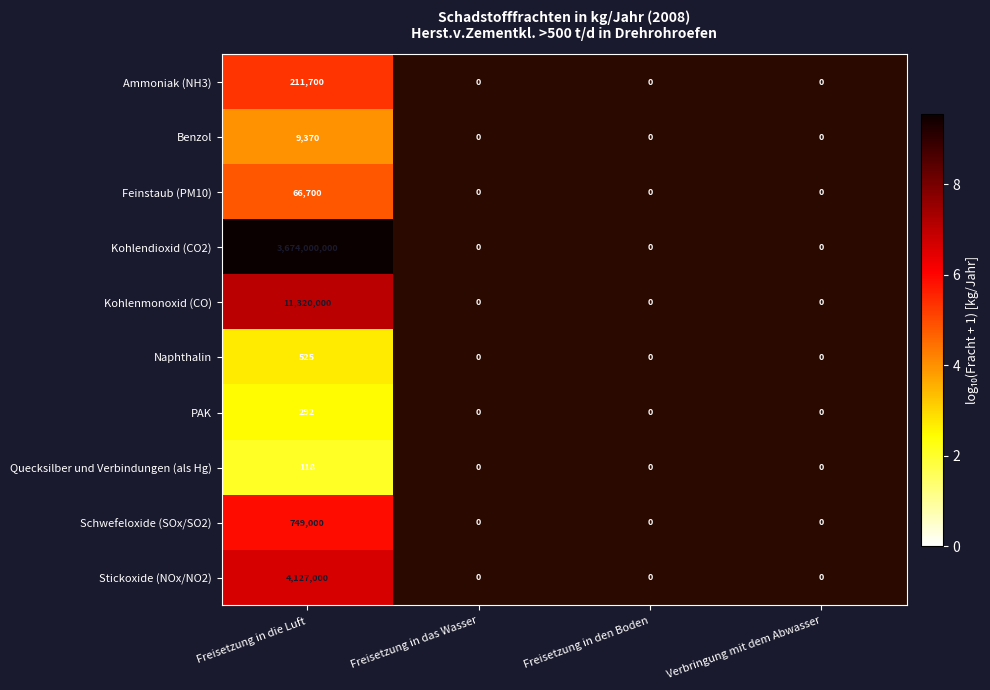

The value of Kohlendioxid (CO2) at Freisetzung in den Boden is 1281269454. True or false?

False